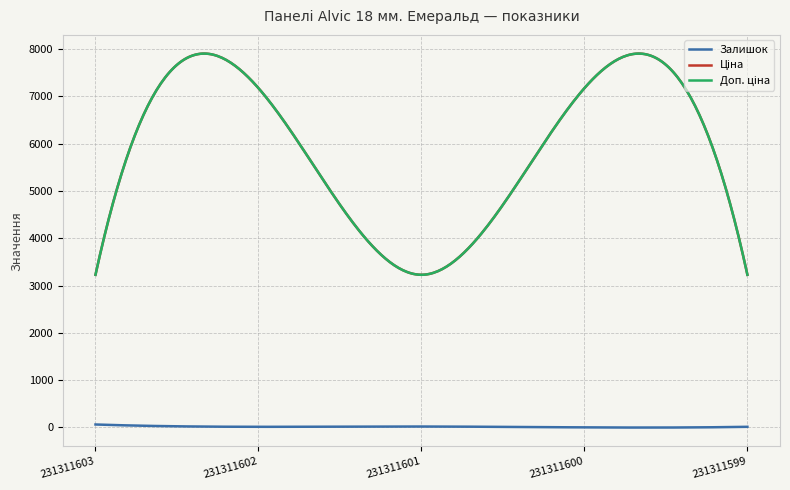

Where is the first local minimum for Залишок?

231311602